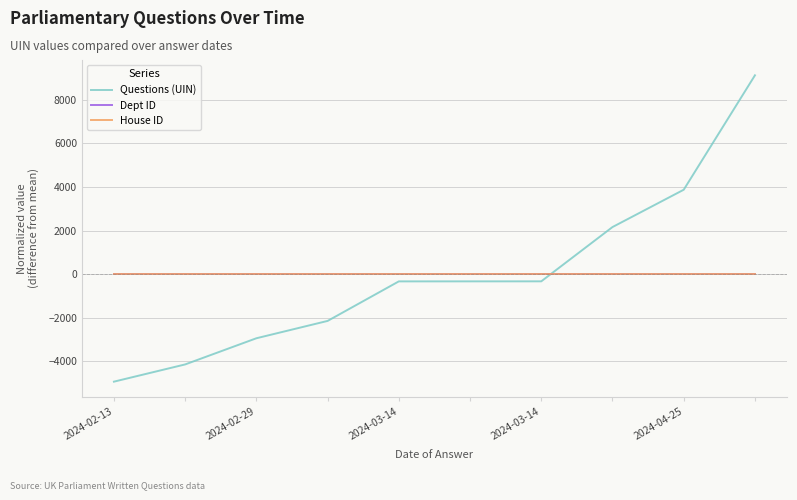

Reading right to left, what are all the values shown in this chart?

Questions (UIN): 9126.8	3874.8	2161.8	-330.2	-331.2	-332.2	-2147.2	-2943.2	-4144.2	-4935.2
Dept ID: 0.0	0.0	0.0	0.0	0.0	0.0	0.0	0.0	0.0	0.0
House ID: 0.0	0.0	0.0	0.0	0.0	0.0	0.0	0.0	0.0	0.0